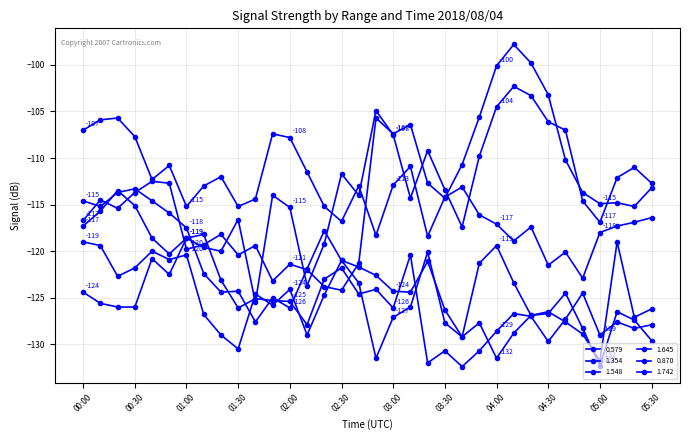

How many distinct data groups are displayed?

6